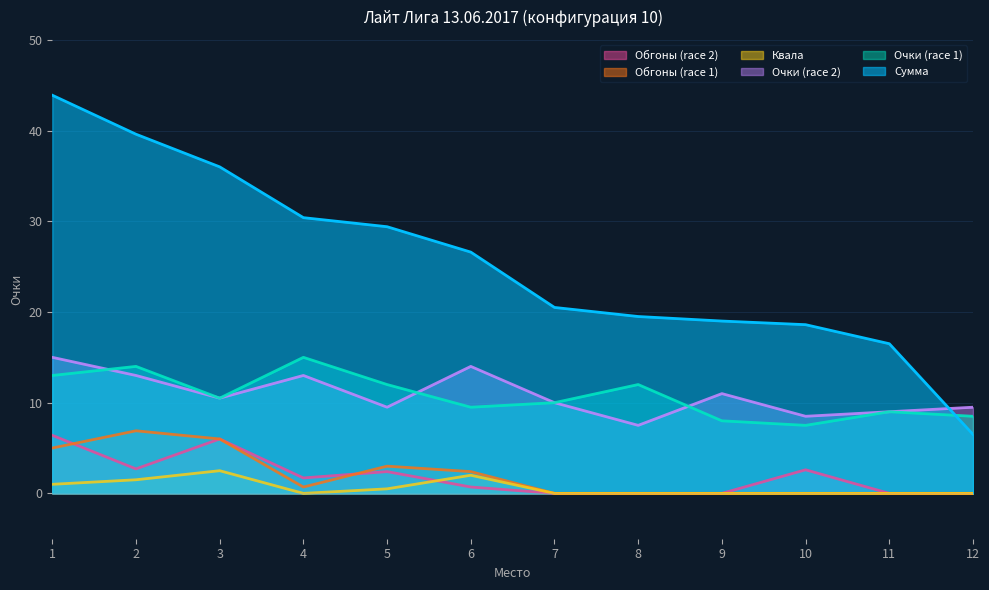

True or false: Сумма has more than 2 interior local peaks.

False